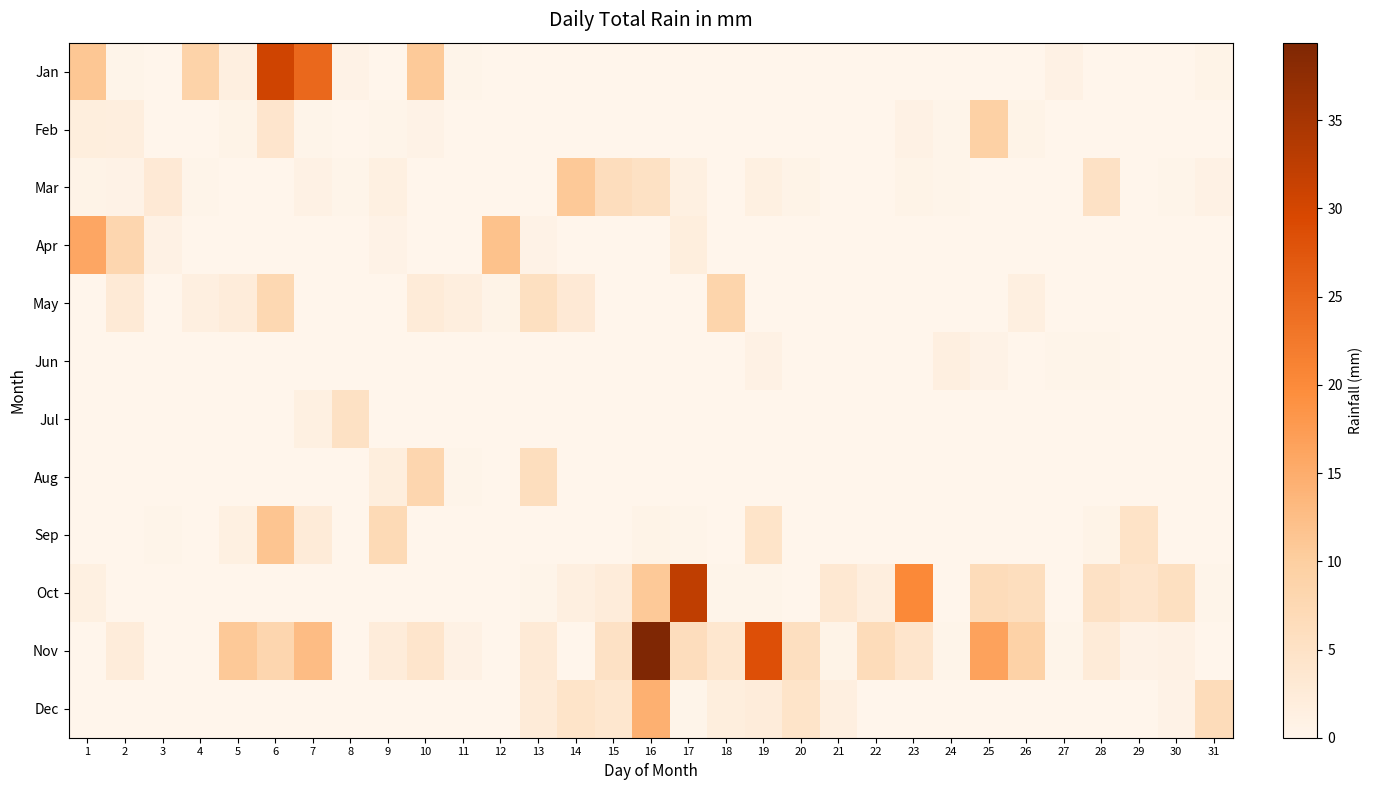

Which category has the lowest value across all series?

3